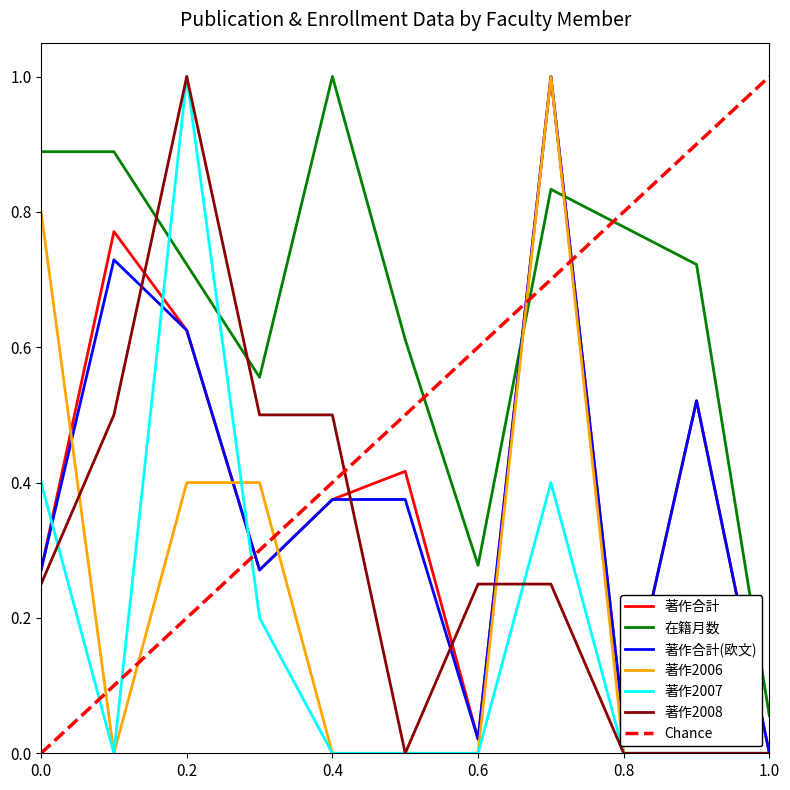

Is it true that 在籍月数 equals 0.2 at 0.2?

False